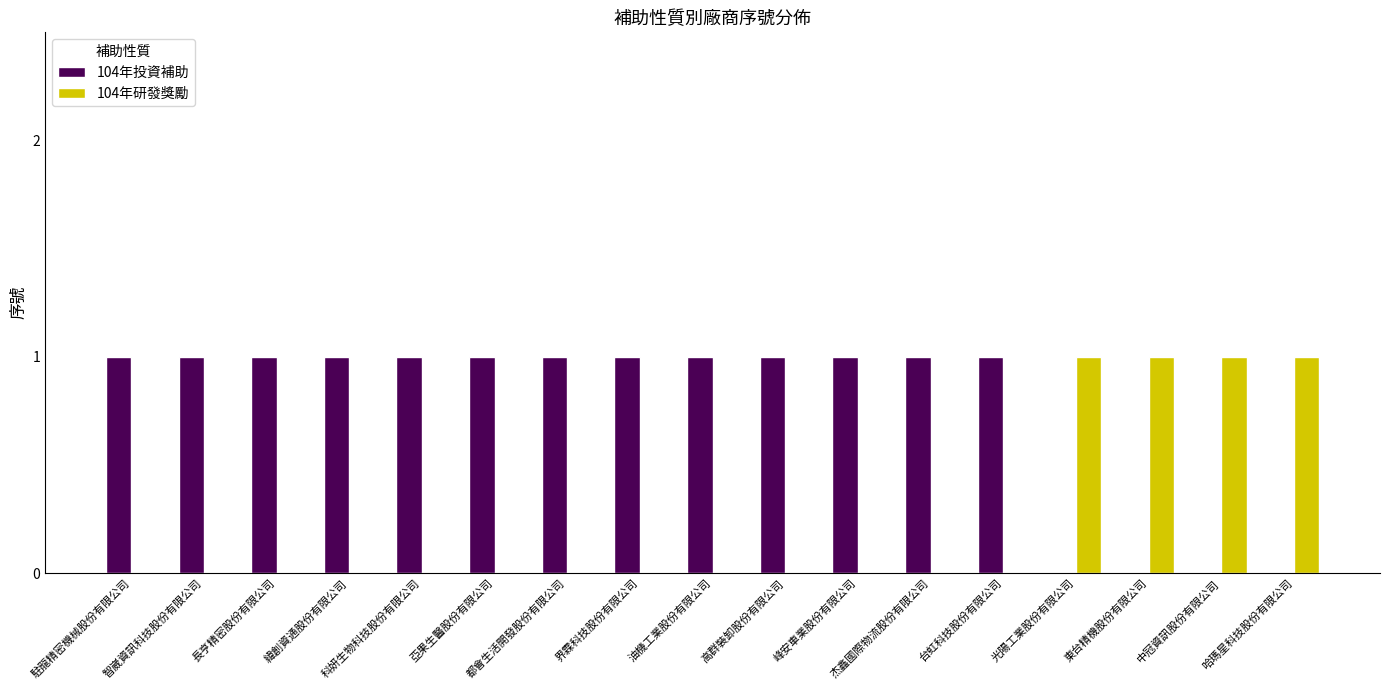

What is the total value across all series at 亞果生醫股份有限公司?

1